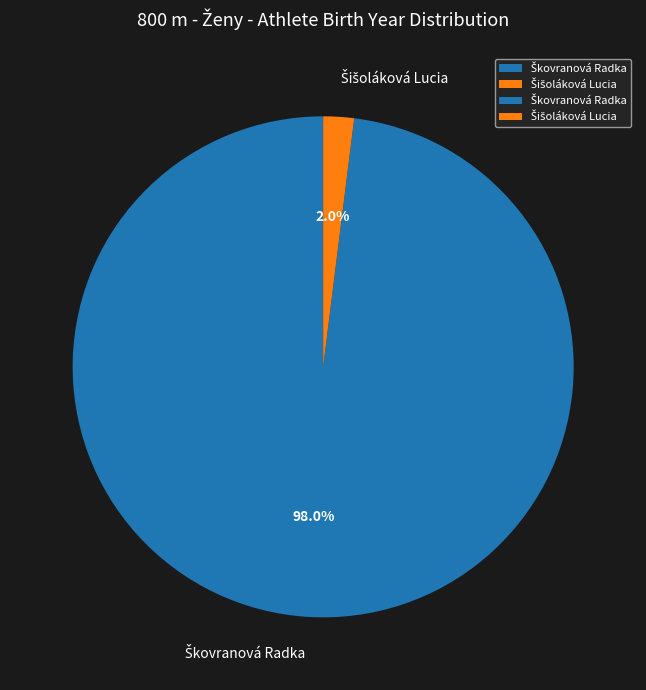

To the nearest percent, what is the difference between the largest and smallest slice percentages?

96%